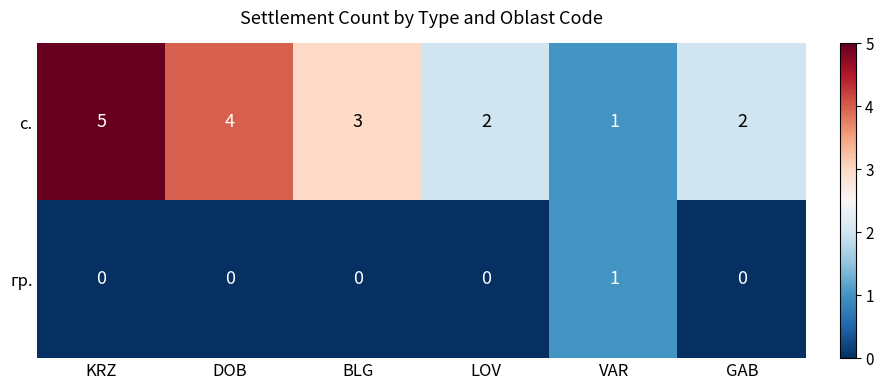

Which category has the lowest value in the с. series?

VAR